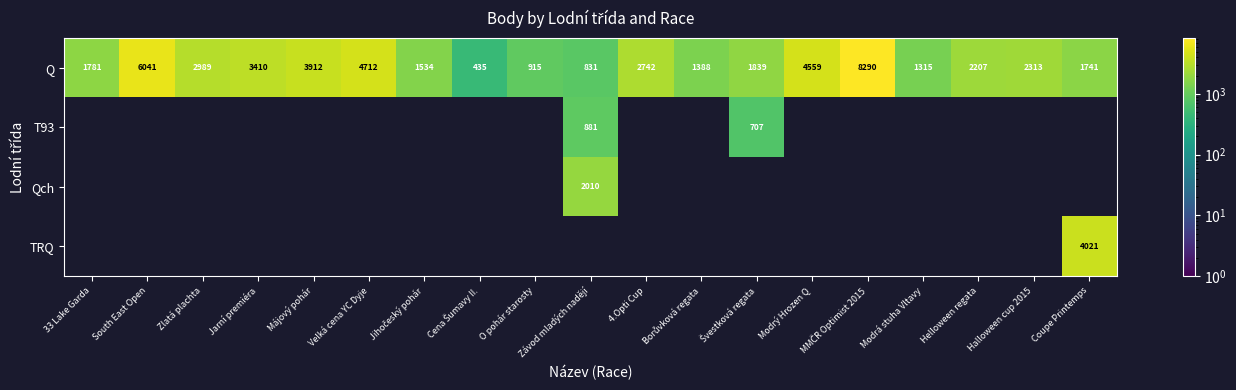

The Q series shows 3567 at 4.Opti Cup. True or false?

False